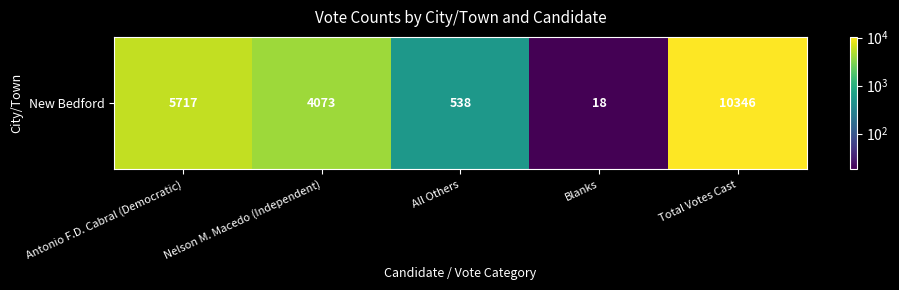

The value at Nelson M. Macedo (Independent) is 6947. True or false?

False